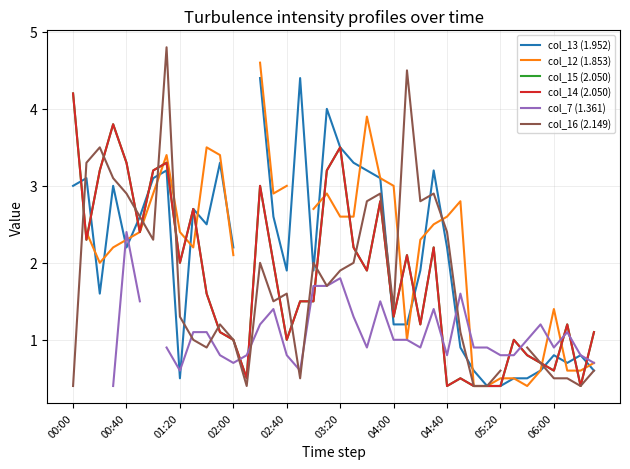

What are all the series names shown in the legend?

col_13 (1.952), col_12 (1.853), col_15 (2.050), col_14 (2.050), col_7 (1.361), col_16 (2.149)